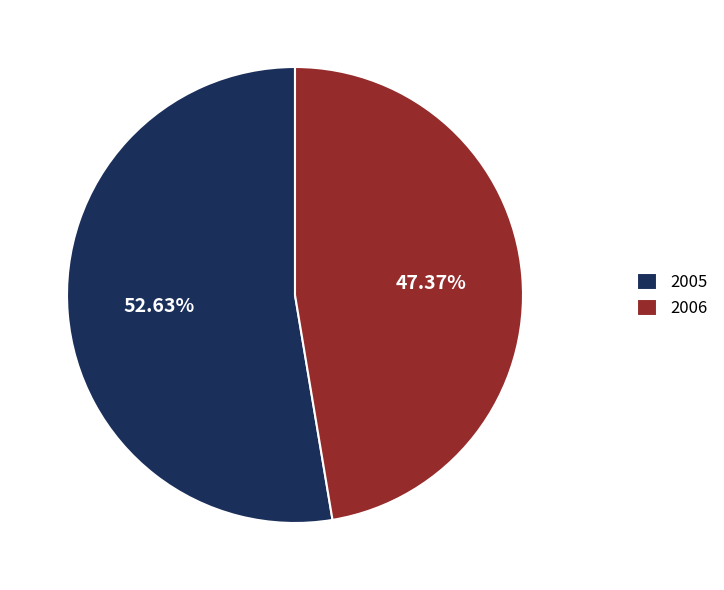

Which slice is the largest?

2005